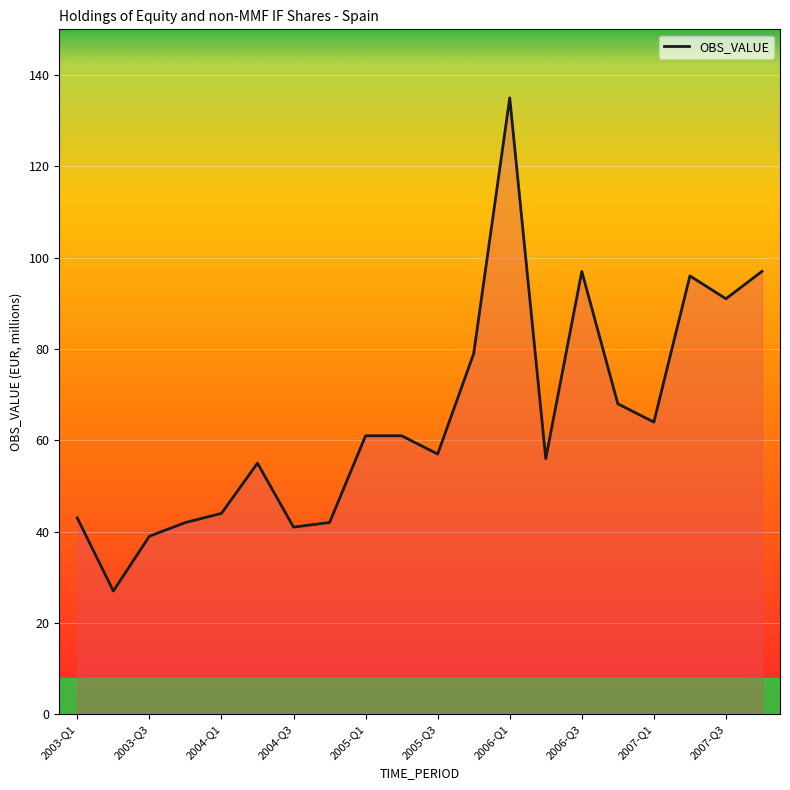

What is the difference between the maximum and minimum values?

108